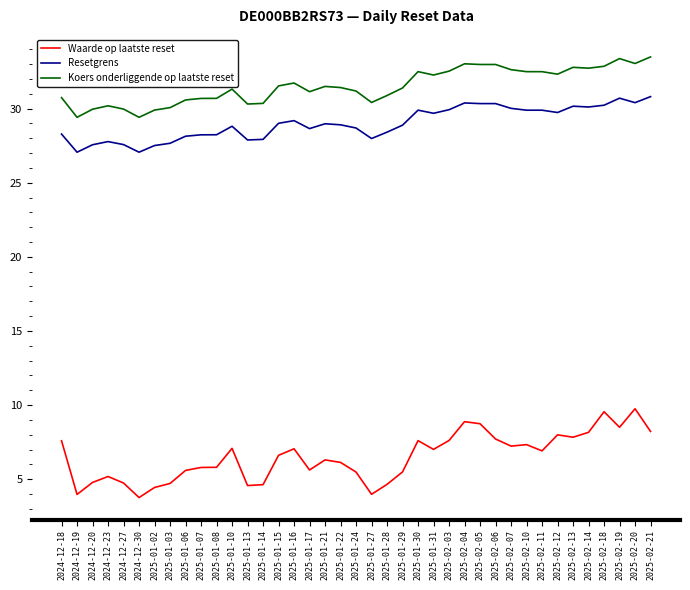

What is the difference between the second highest and minimum values in the Waarde op laatste reset series?

5.8